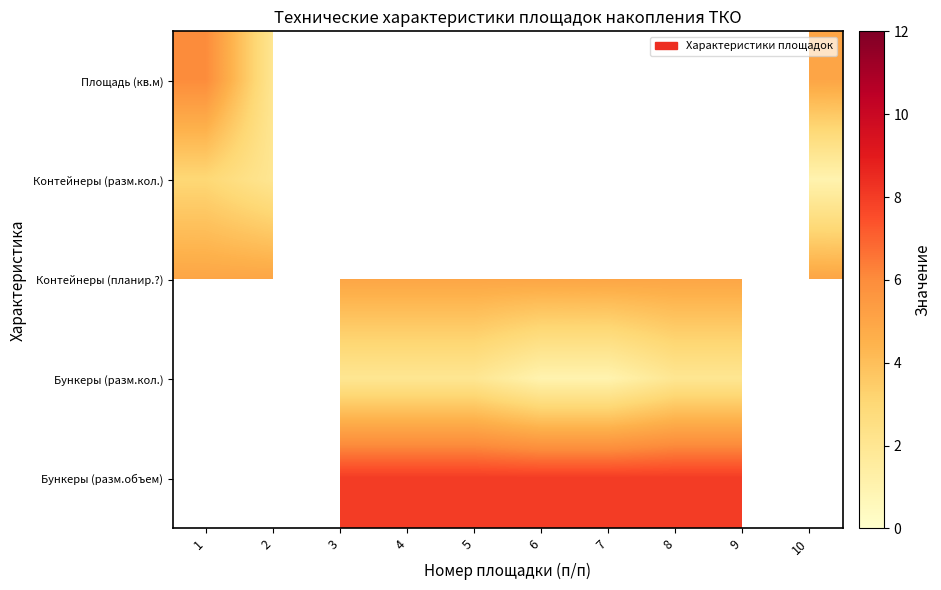

What is the maximum value for Площадь (кв.м)?

6.0